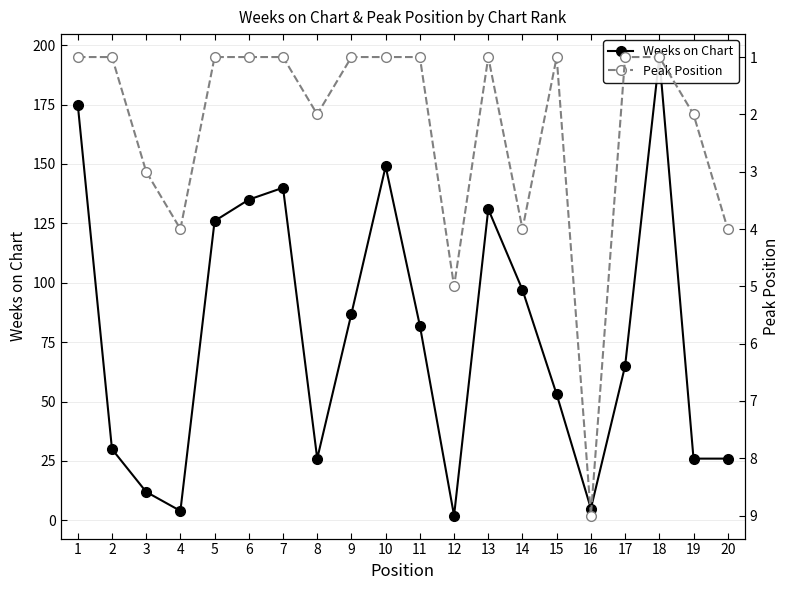

How many series are shown in this chart?

2